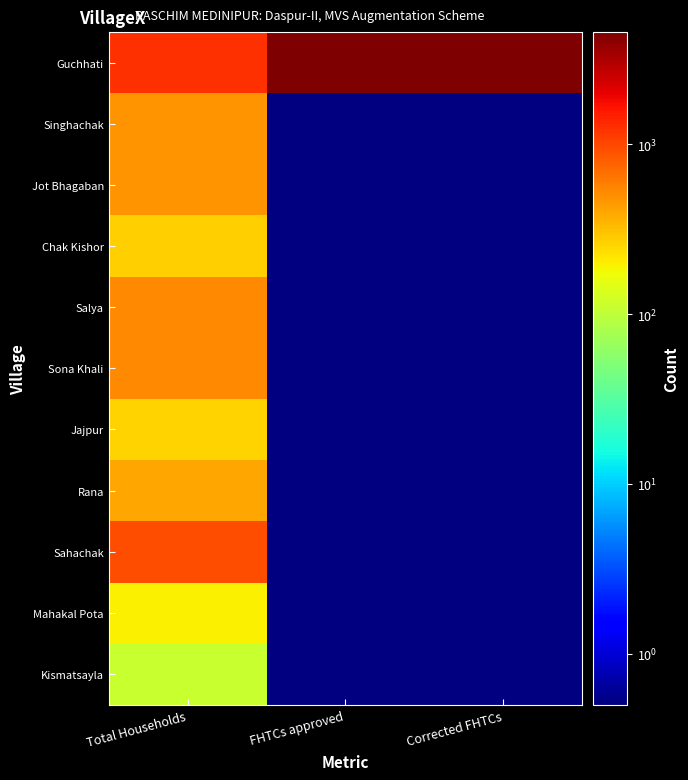

Which has a higher value, Total Households or FHTCs approved?

FHTCs approved